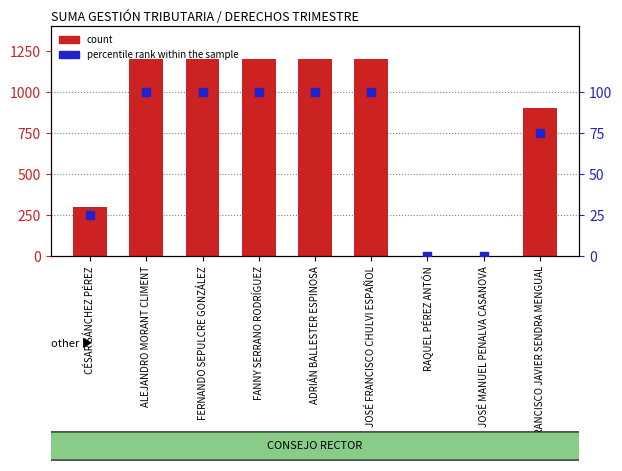

Is the value of count at RAQUEL PÉREZ ANTÓN greater than the value of percentile rank within the sample at JOSÉ FRANCISCO CHULVI ESPAÑOL?

No